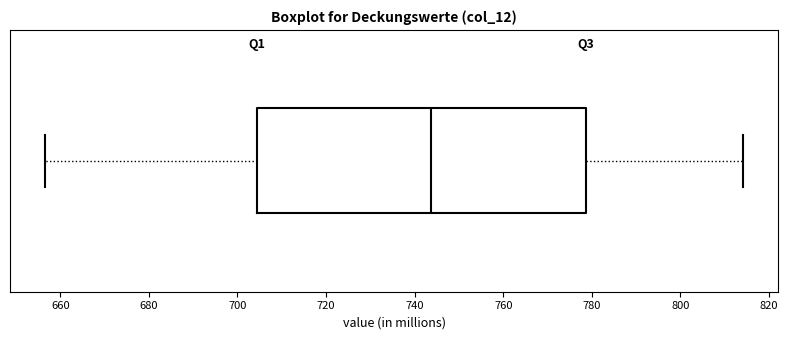

Where is the right edge of the box on the x-axis? The values are not printed on the chart, so give them approximately, as read against the axis.

778